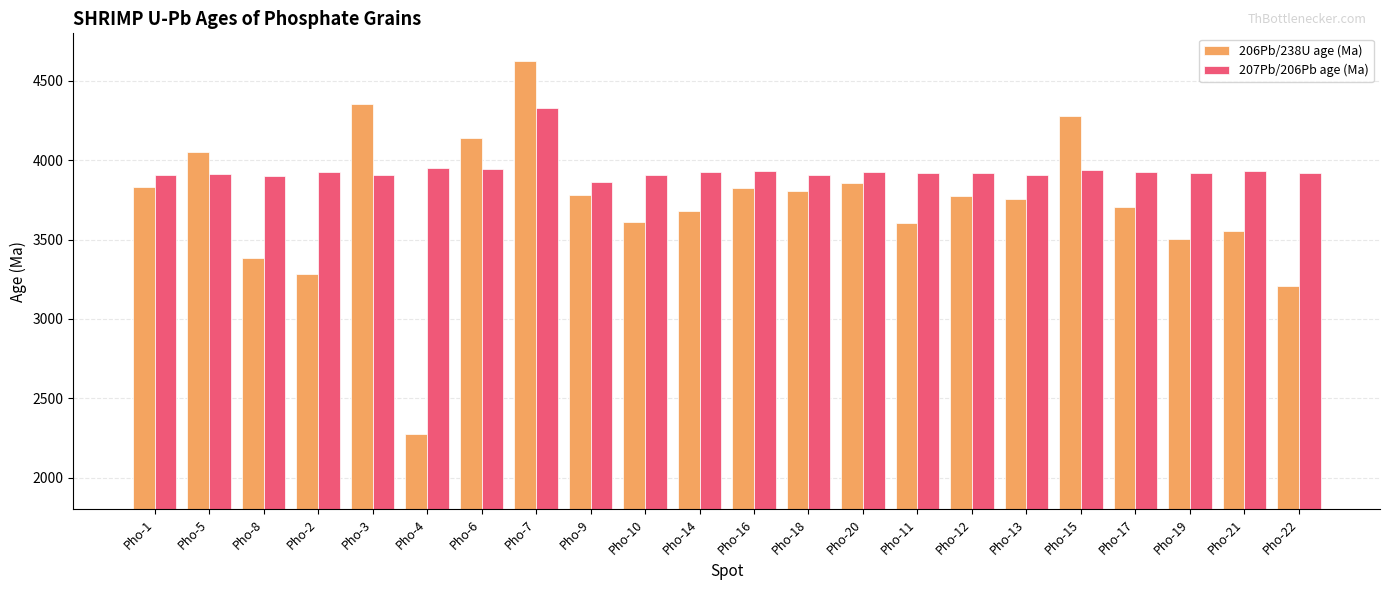

What position from the left is Pho-14?

11